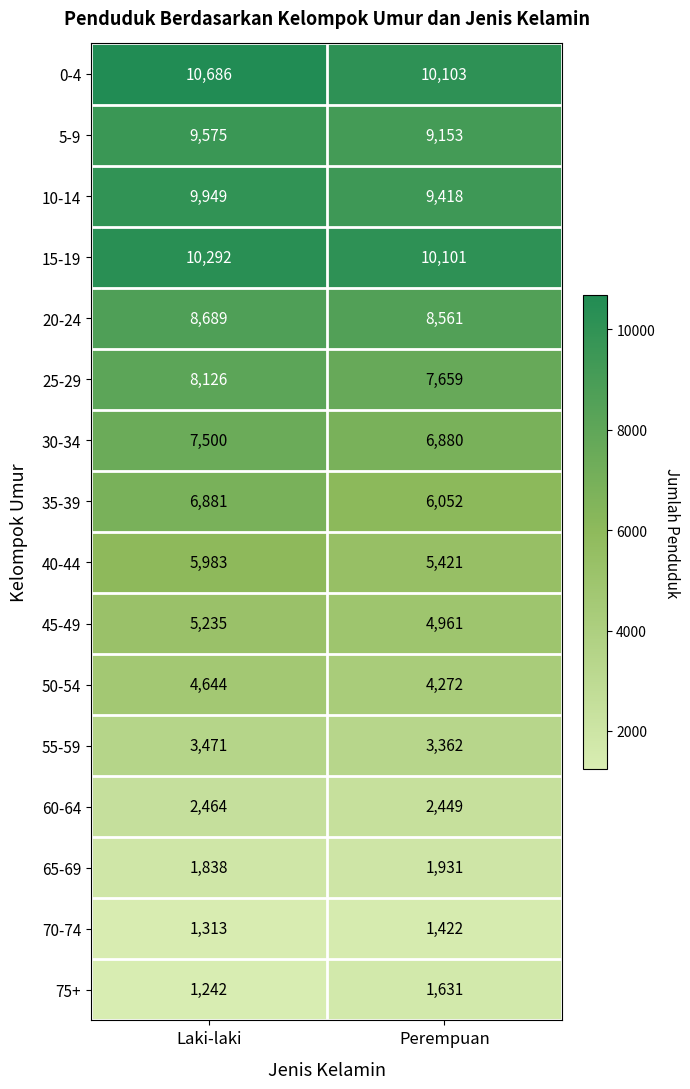

What is the spread (max minus min) of values at Laki-laki?

9444